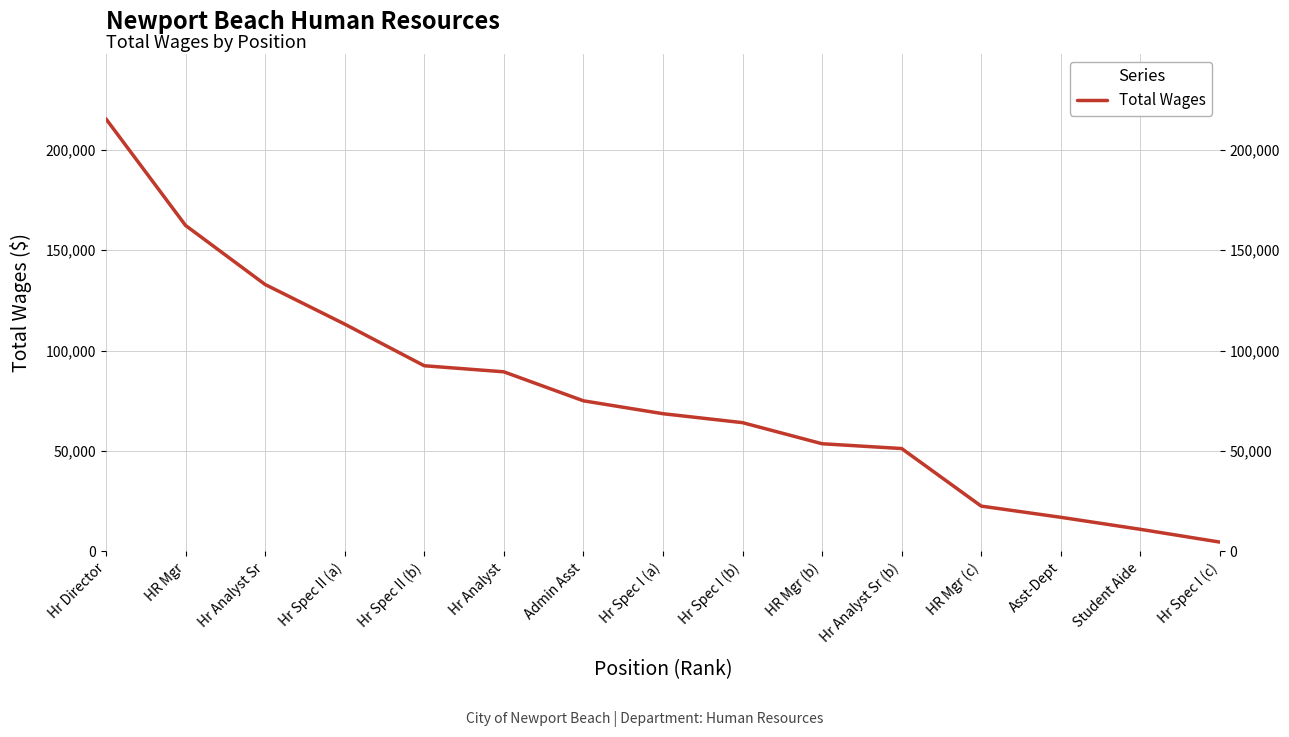

At which category does the chart reach its minimum across all series?

Hr Spec I (c)